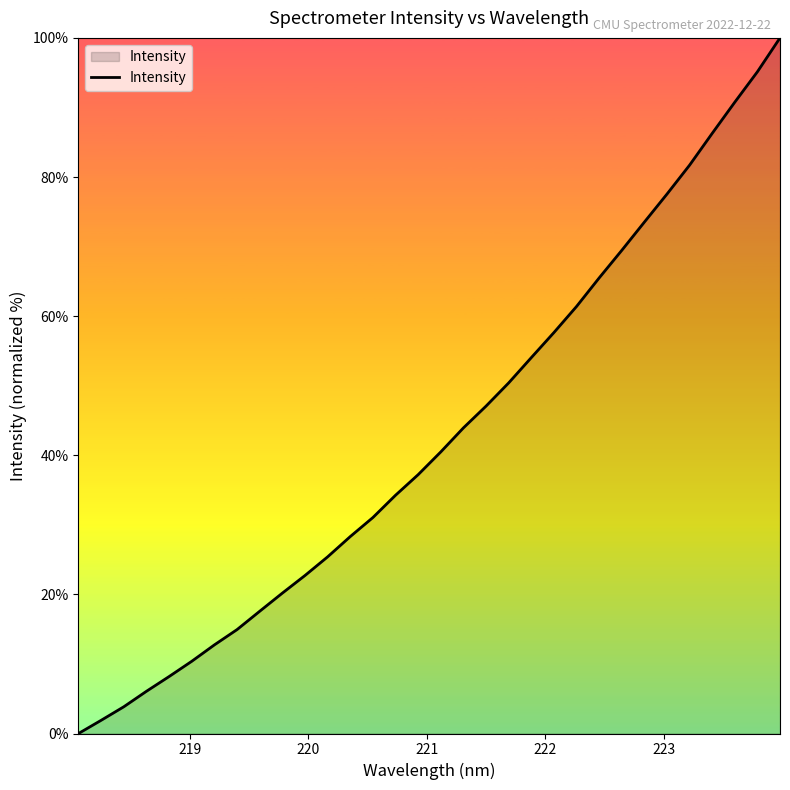

What is the maximum value shown in the chart?

100.0